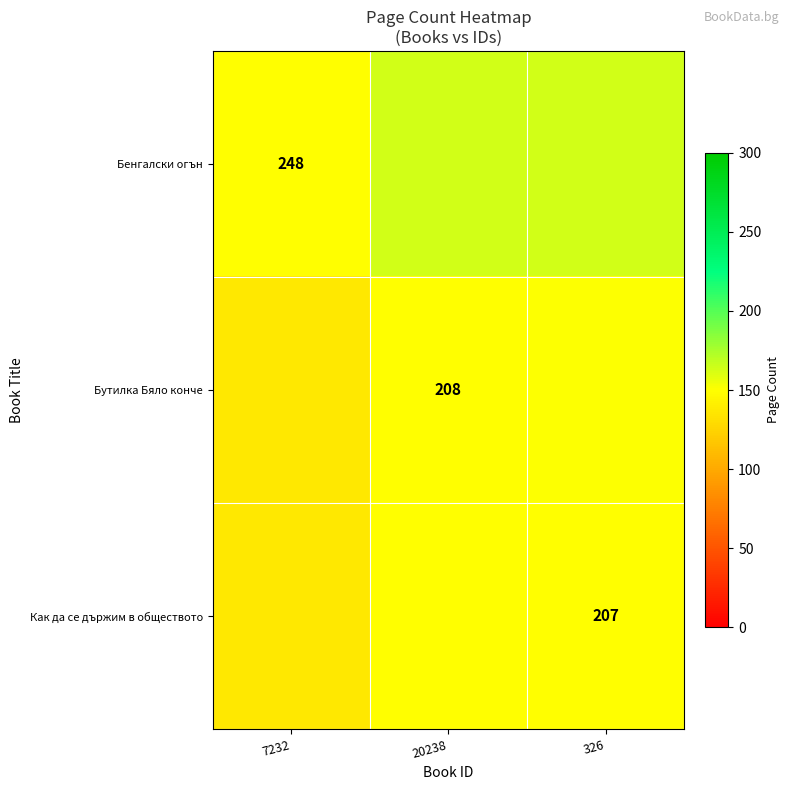

At which category is the sum across all series the highest?

326